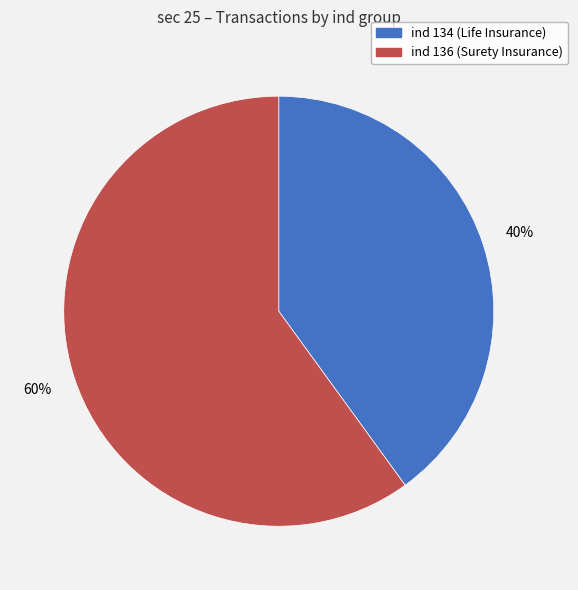

Count the number of slices in the pie.

2